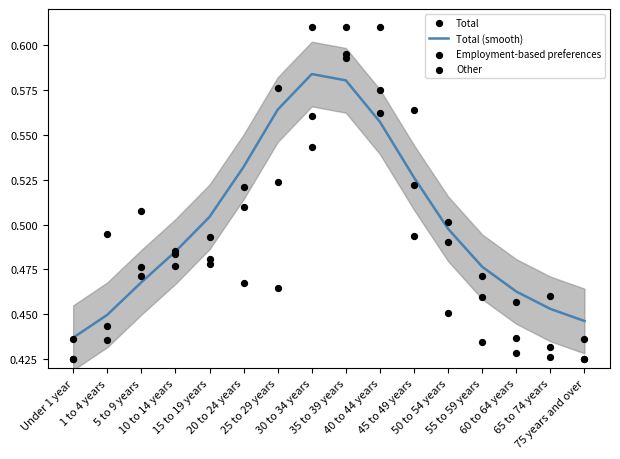

What is the total value across all series at 35 to 39 years?

2.4